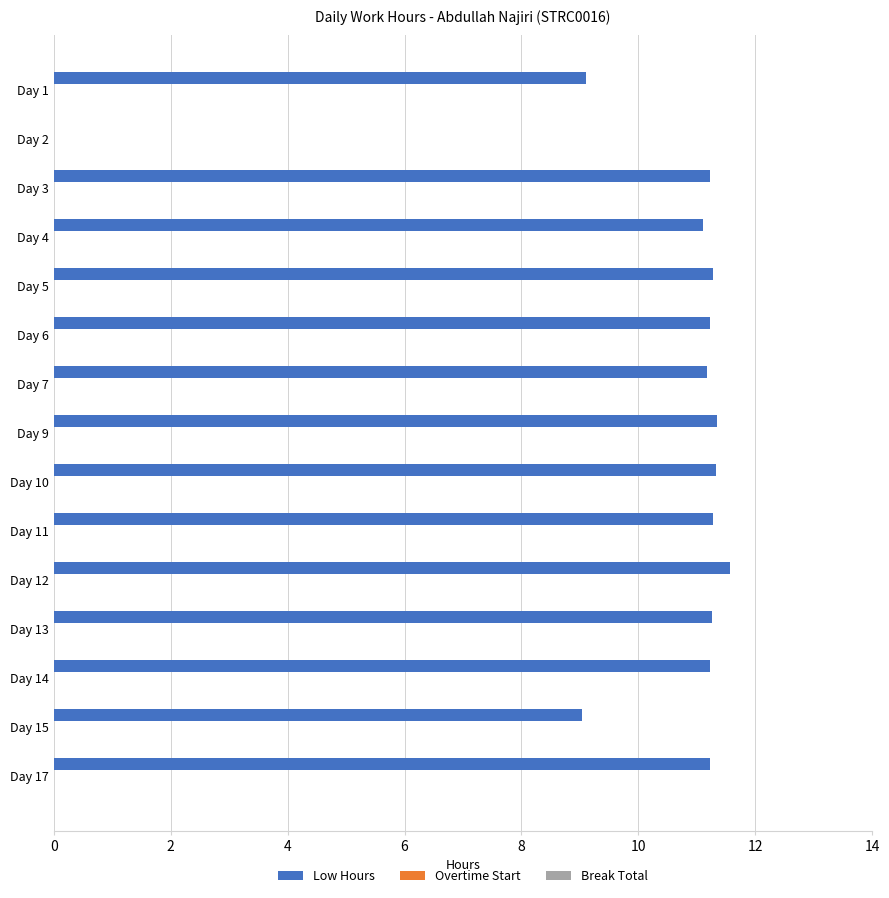

What is the maximum value shown in the chart?

11.6